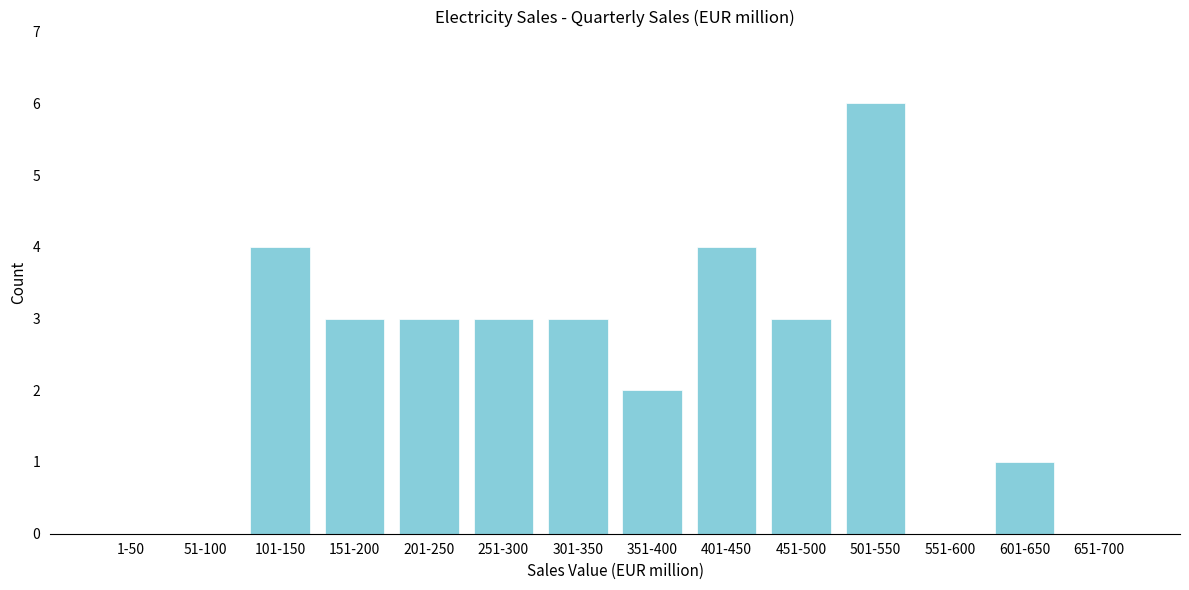

Reading left to right, what are all the values shown in this chart?

1-50=0	51-100=0	101-150=4	151-200=3	201-250=3	251-300=3	301-350=3	351-400=2	401-450=4	451-500=3	501-550=6	551-600=0	601-650=1	651-700=0